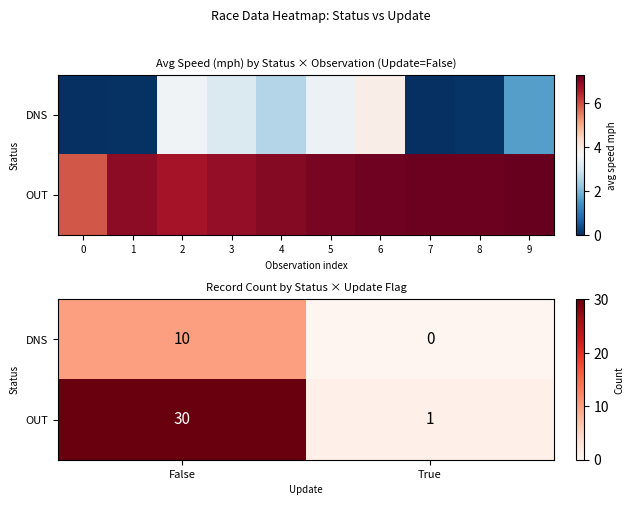

List the labels in order of OUT value, smallest first.

True, False